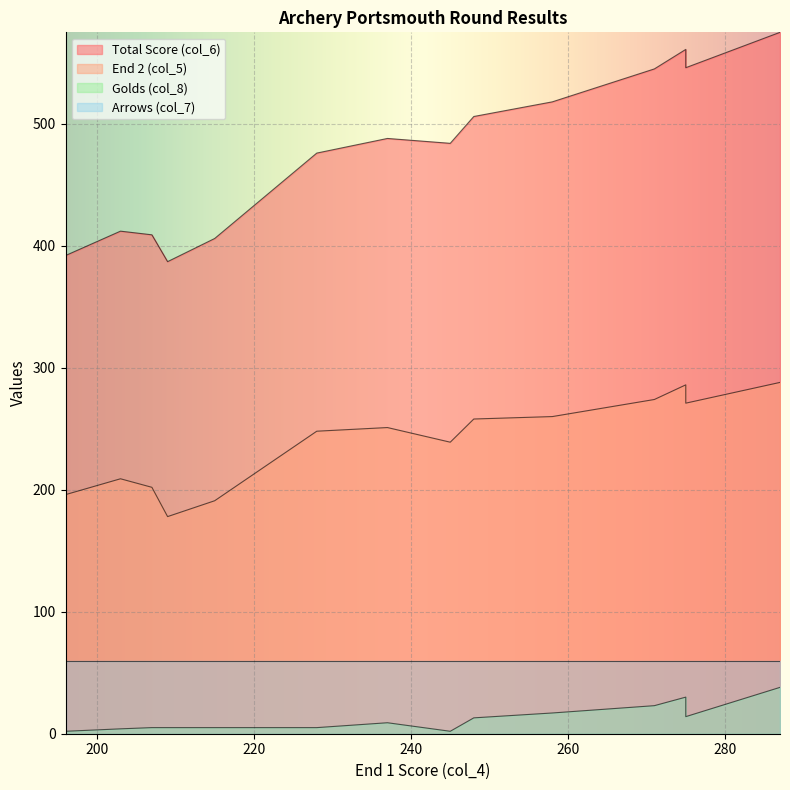

What is the sum of all Total Score (col_6) values?

7259